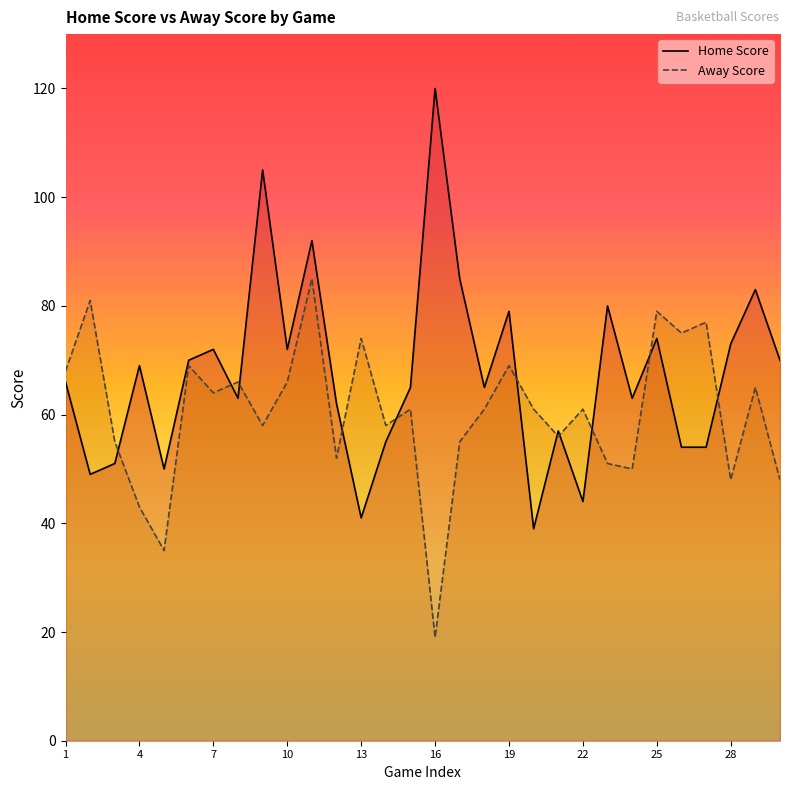

Which series changed the most between 4 and 16?

Home Score